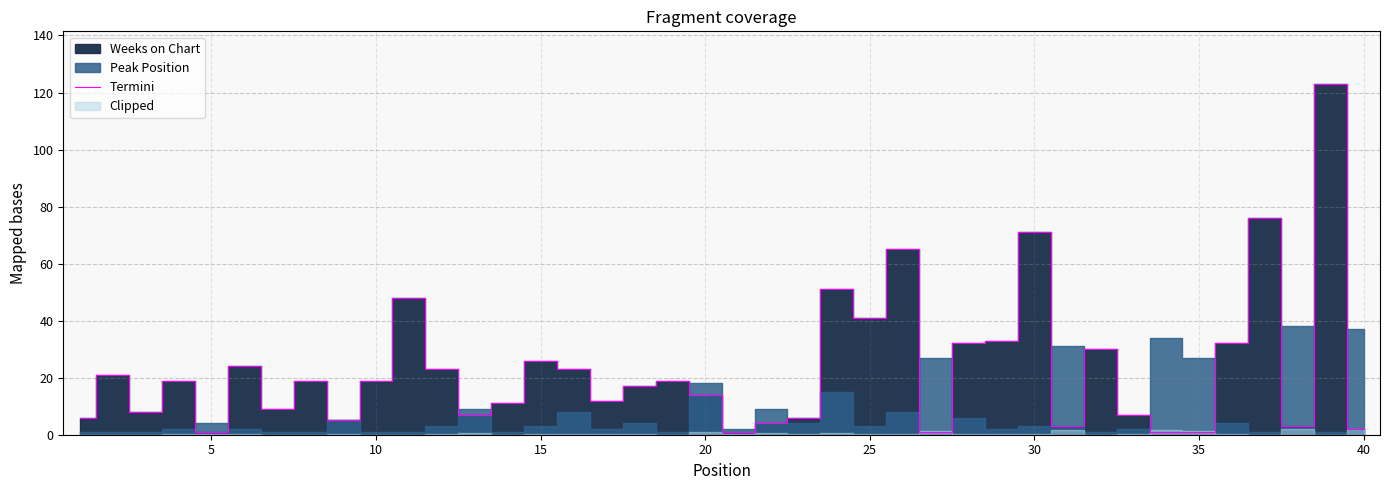

True or false: Termini has a value of 71 at 30.

True